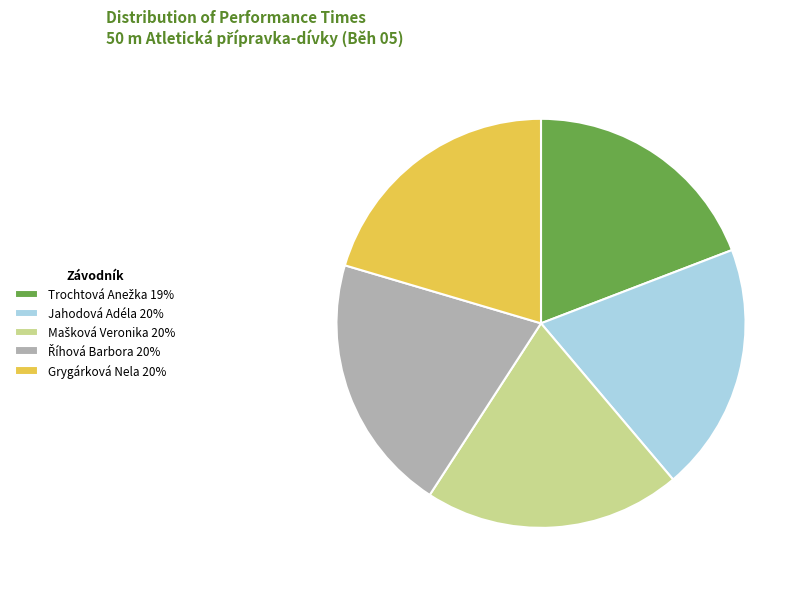

How many segments does this pie chart have?

5